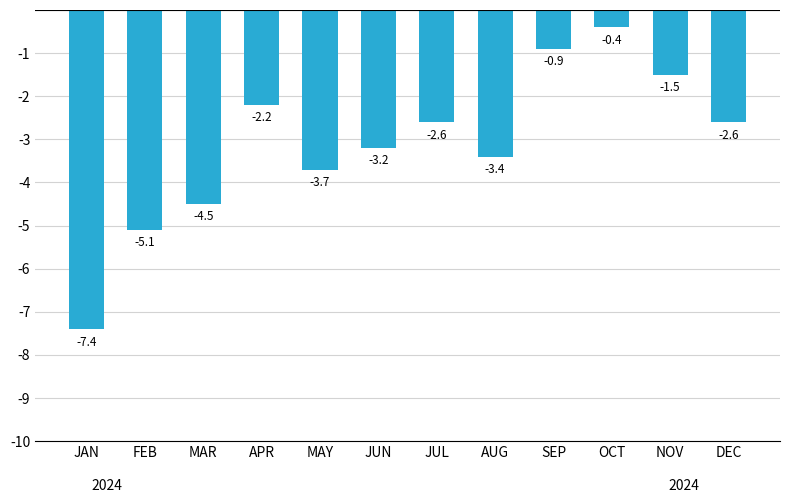

Count the number of values greater than -2.

3